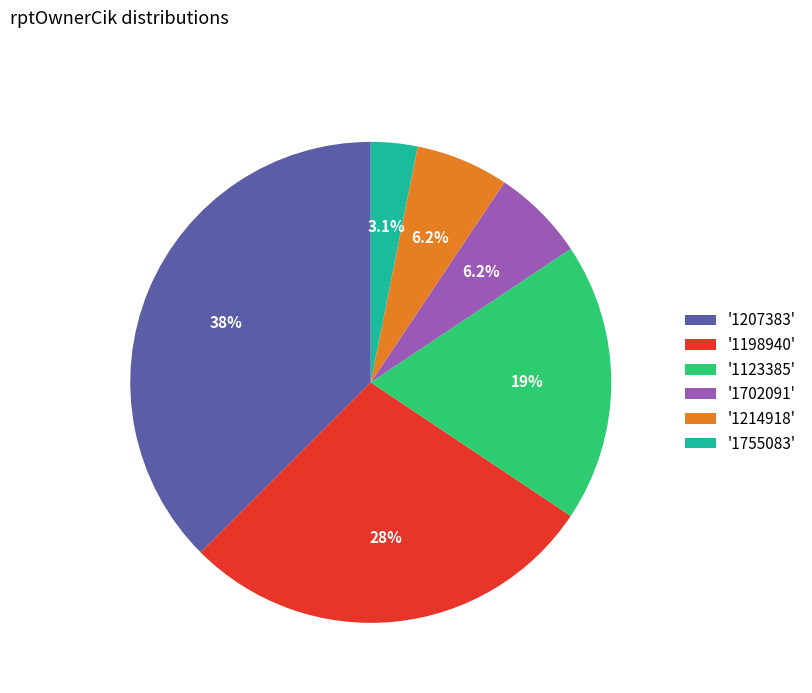

Which category has the biggest portion of the pie?

'1207383'